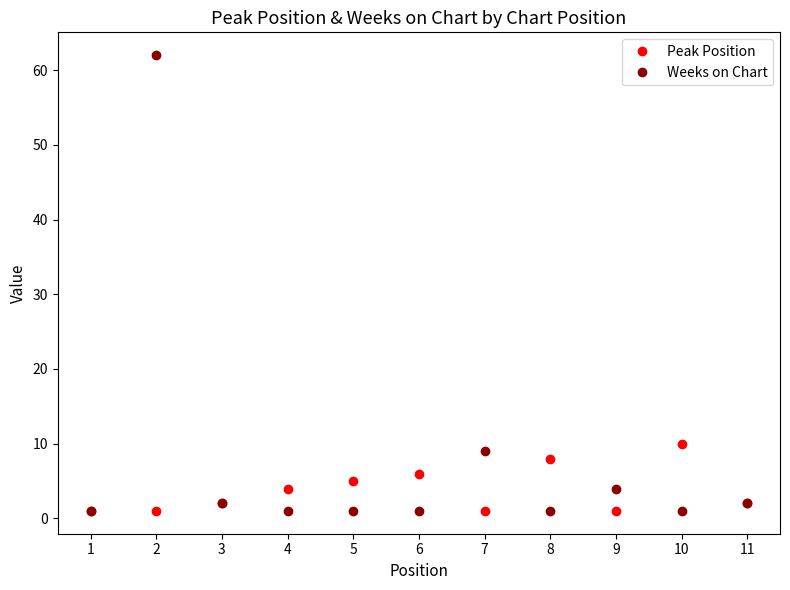

Is this an area chart (filled region under the line)?

No